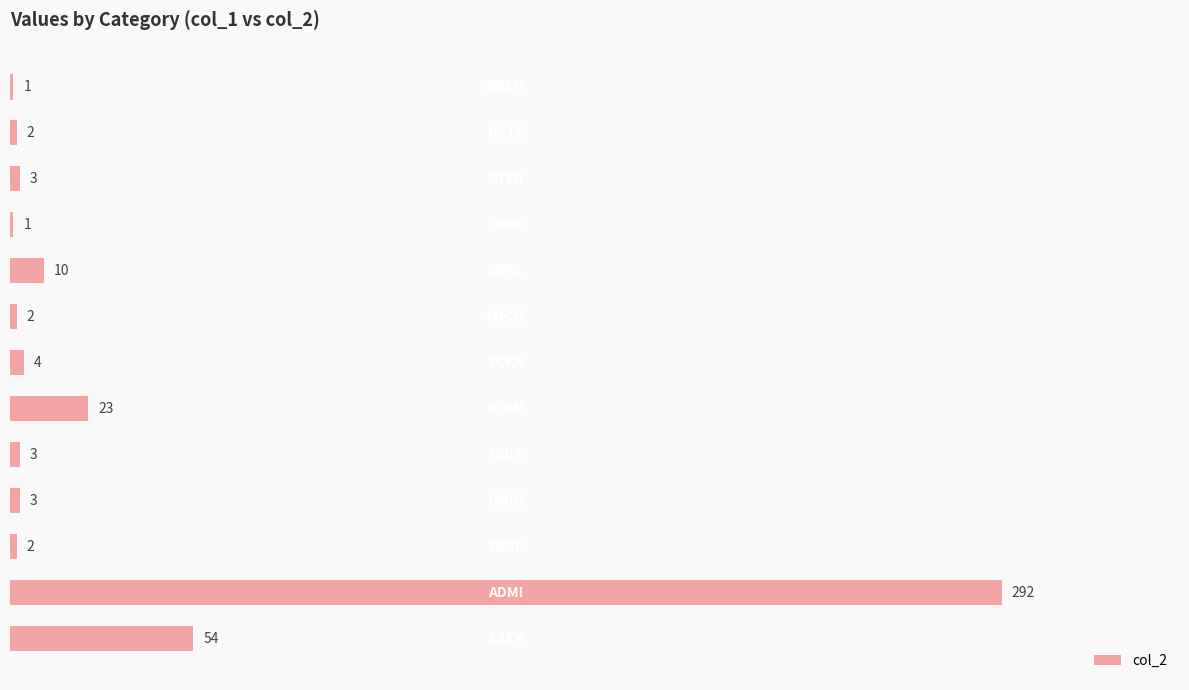

What is the greatest value displayed?

292